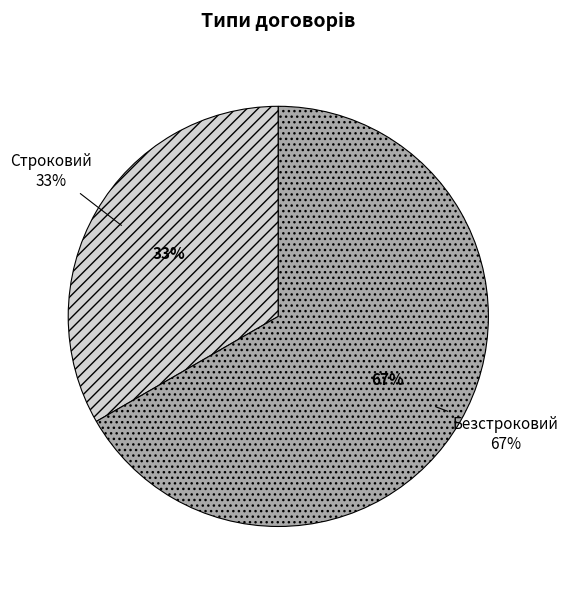

To the nearest percent, what percentage of the pie is Строковий?

33%